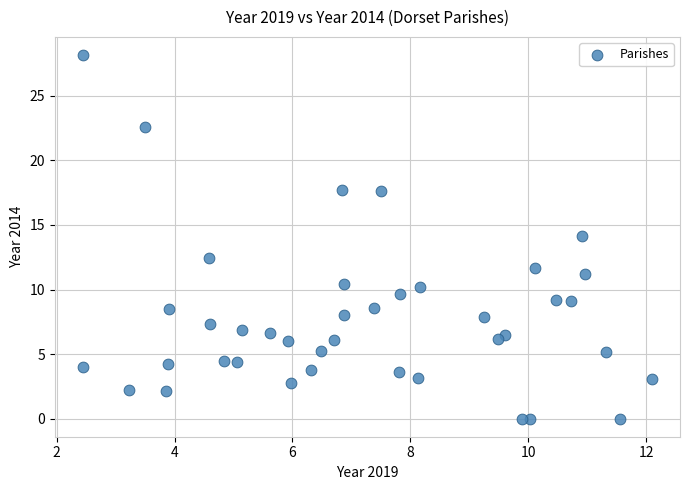

What is the range of X values (max minus min)?

9.6